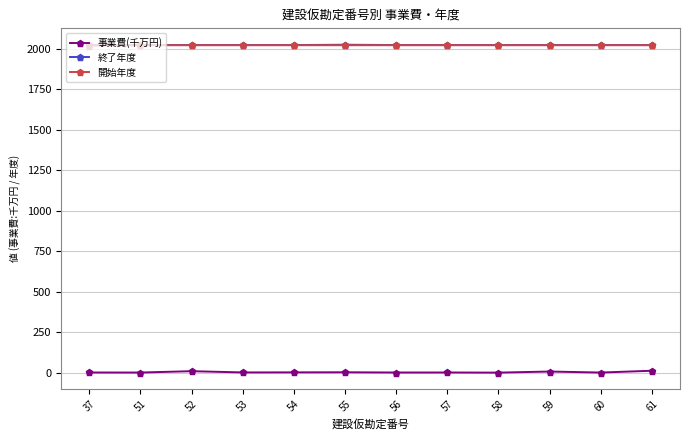

The 終了年度 series shows 1387.6 at 56. True or false?

False